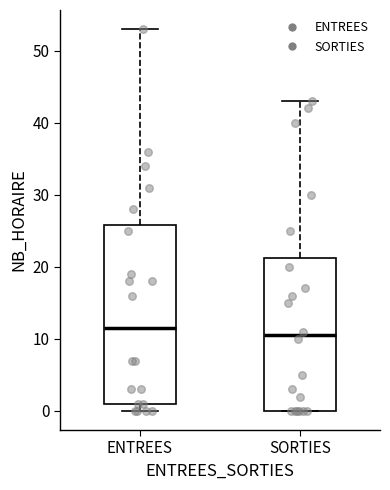

Reading left to right, transcribe this box plot: for each box, give where its median line is, the range the box spans, and where its two whiskers end, as read against the y-axis. The values are not printed on the chart, so give them approximately, as read against the axis.

ENTREES: median 12, box 1 to 26, whiskers 0 to 53
SORTIES: median 11, box 0 to 21, whiskers 0 to 43